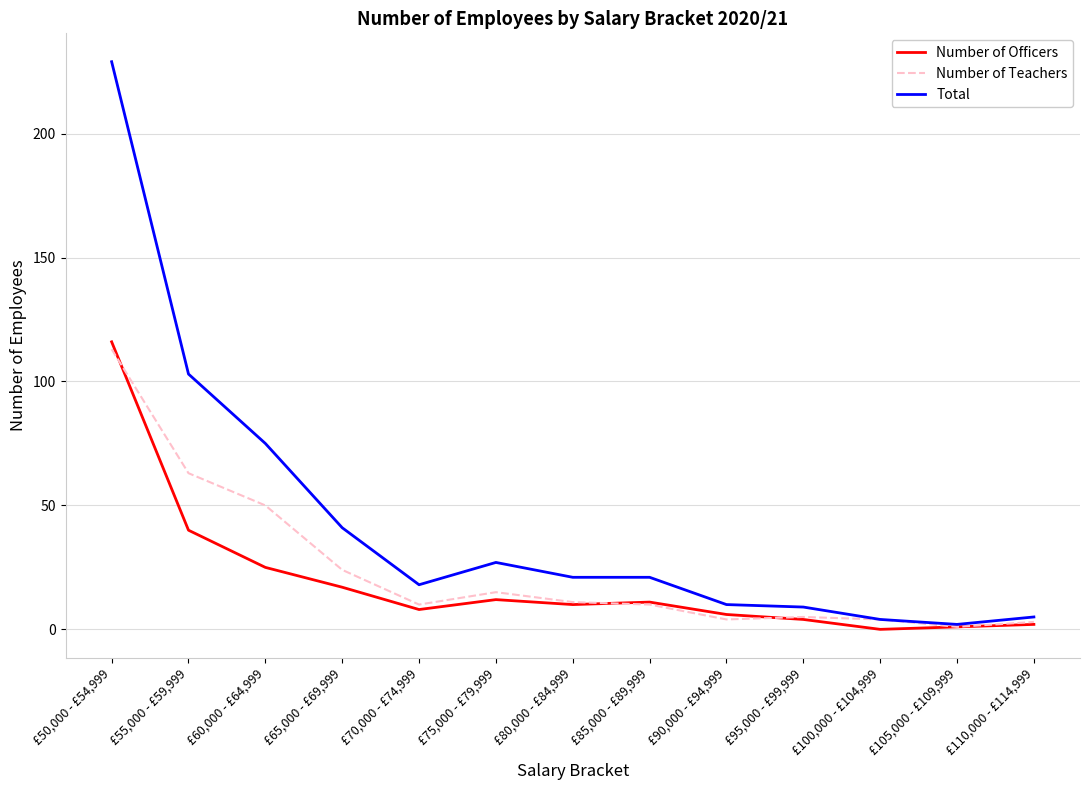

Between £85,000 - £89,999 and £95,000 - £99,999, which series saw the biggest shift?

Total